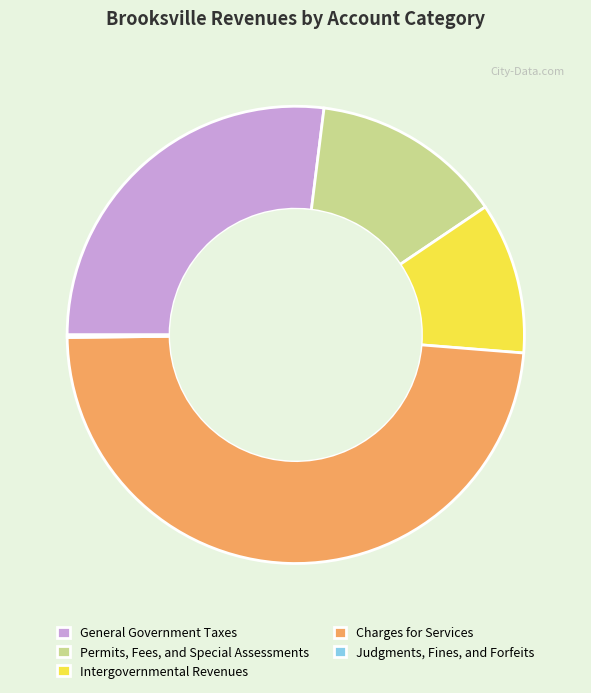

Is the sum of Charges for Services and Permits, Fees, and Special Assessments greater than half?

Yes